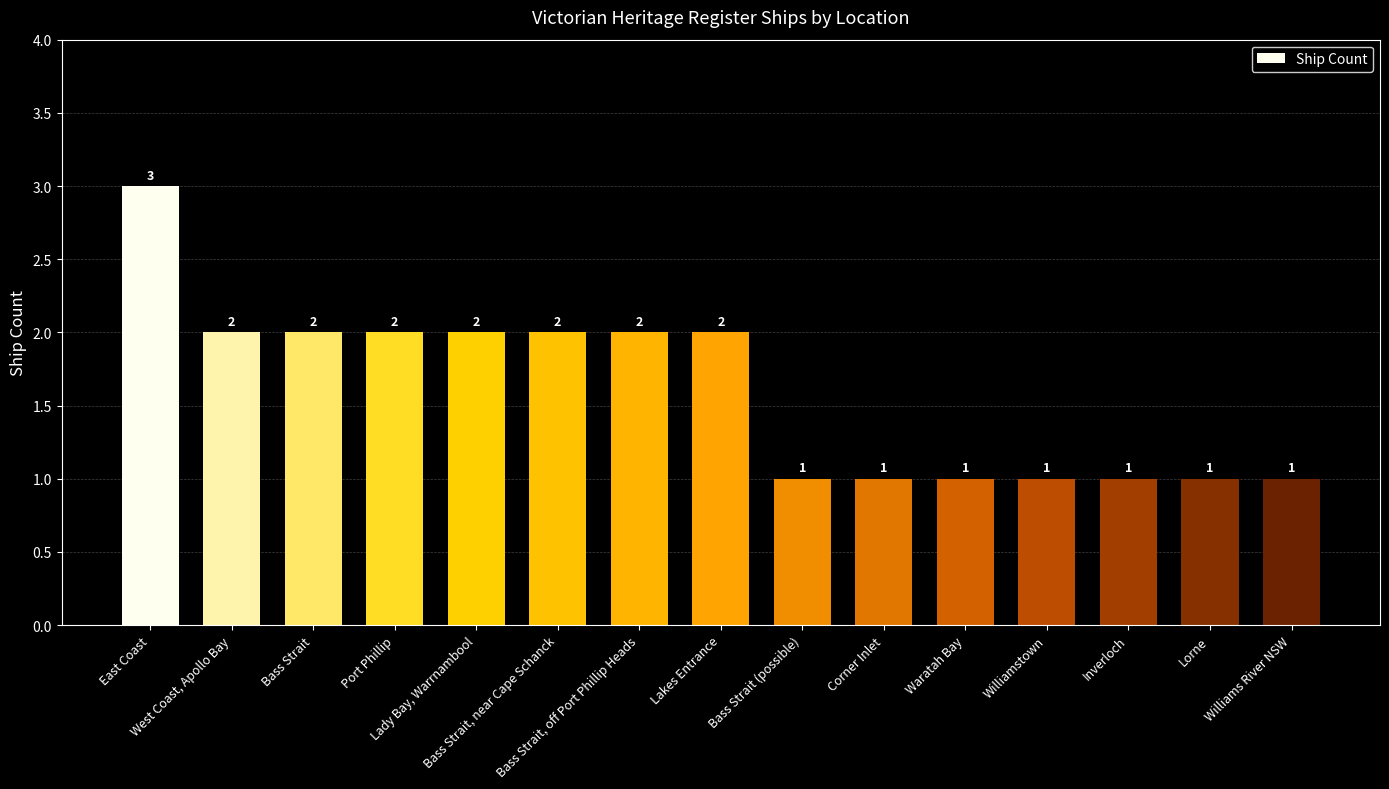

True or false: the data shows 0 at Bass Strait (possible).

False